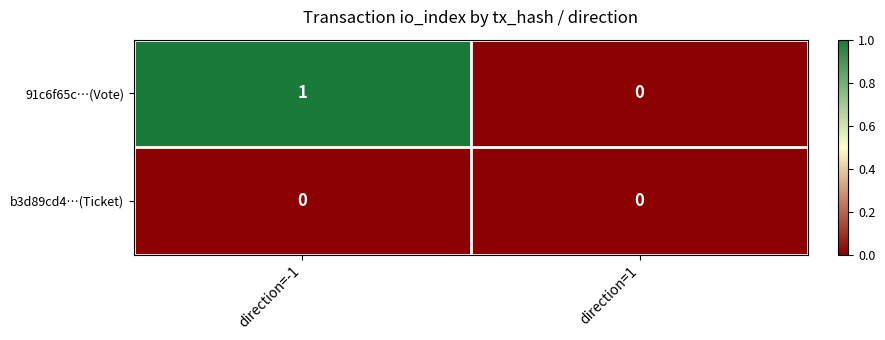

What is the maximum value shown in the chart?

1